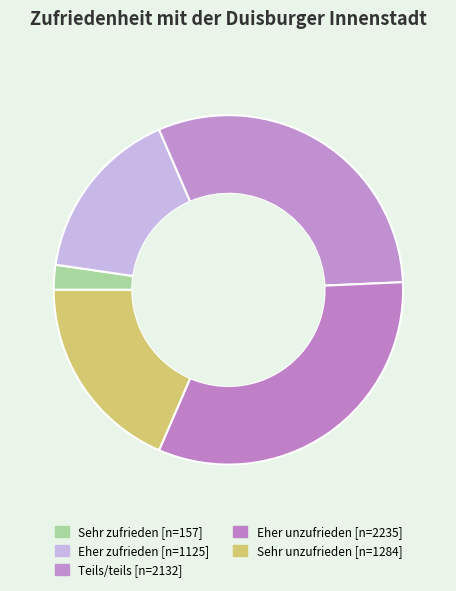

How many segments does this pie chart have?

5